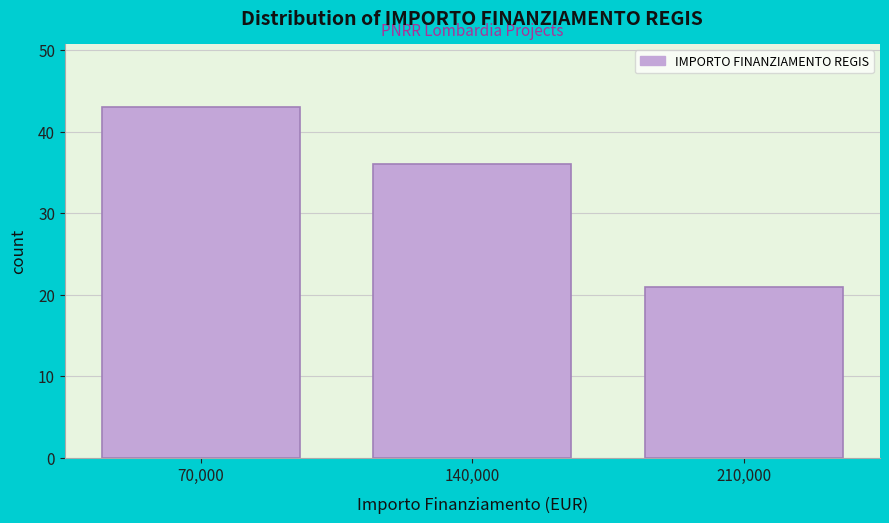

Reading right to left, extract all data points from this chart.

21	36	43